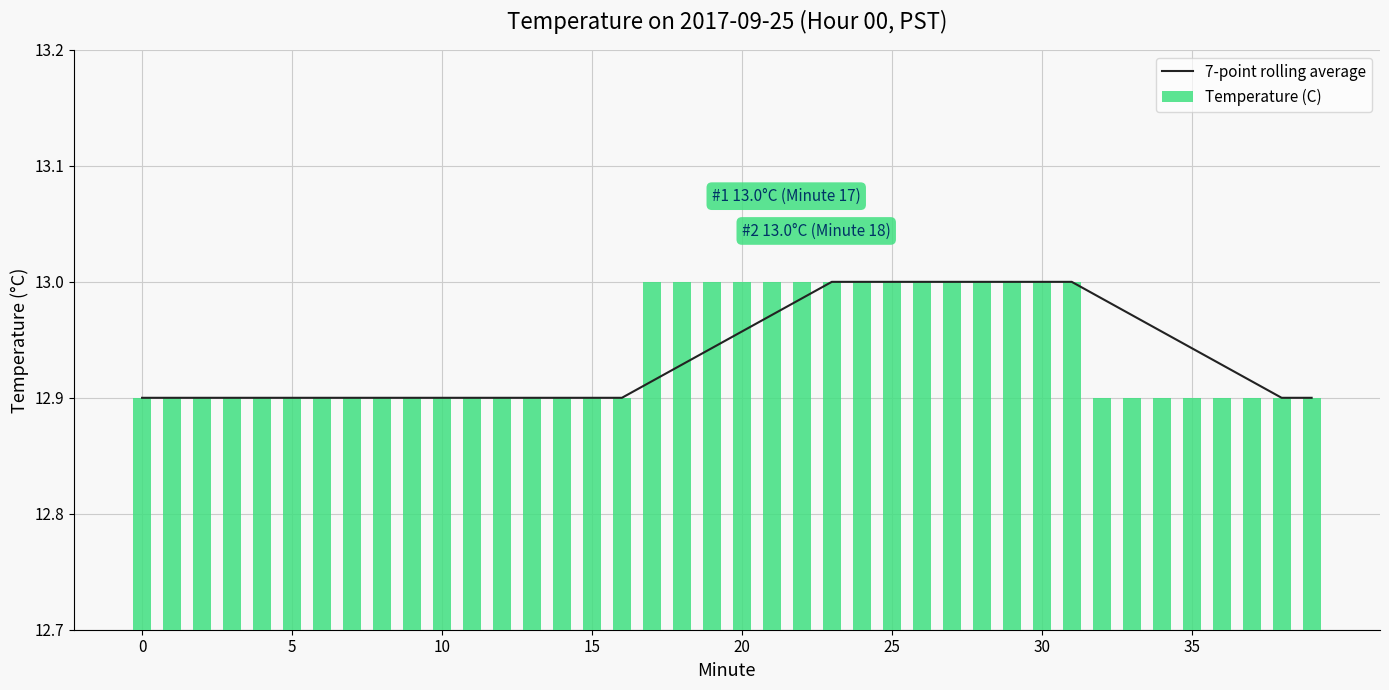

What is the sum of all Temperature (C) values?

517.5